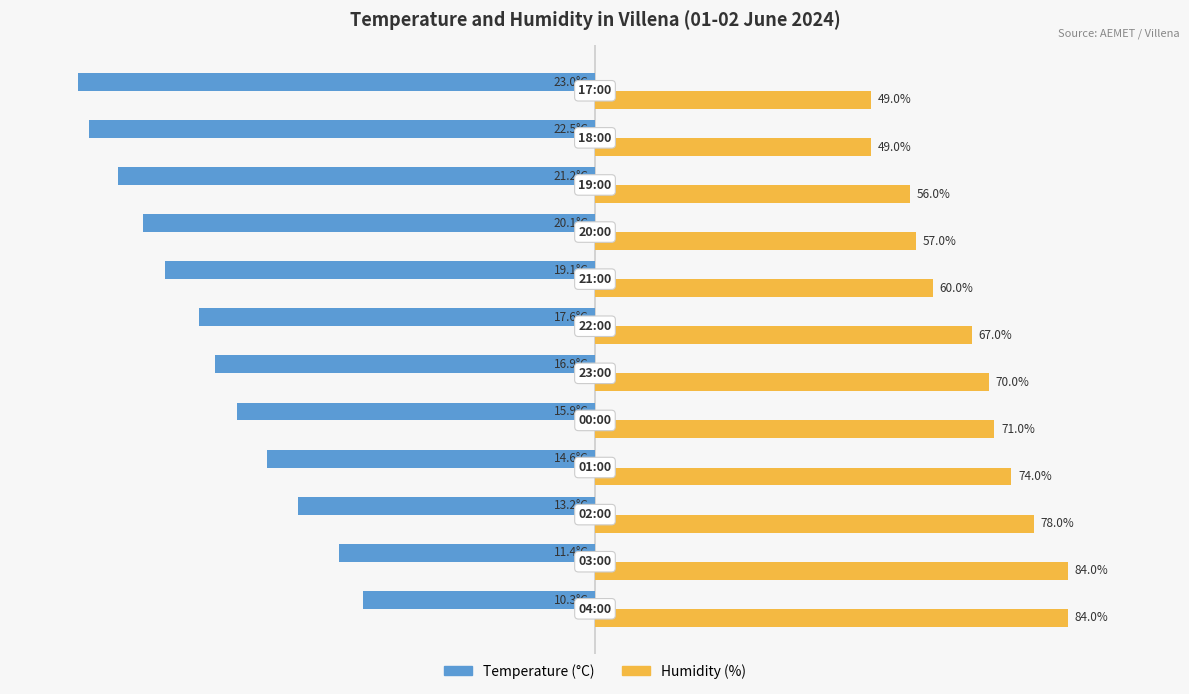

What are all the series names shown in the legend?

Temperature (°C), Humidity (%)